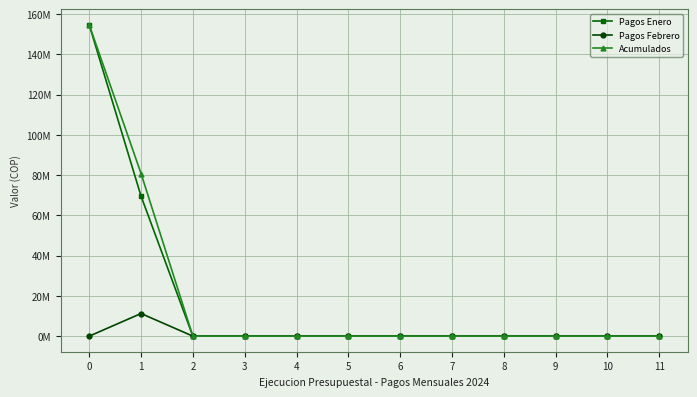

Which category has the lowest value in the Pagos Enero series?

2